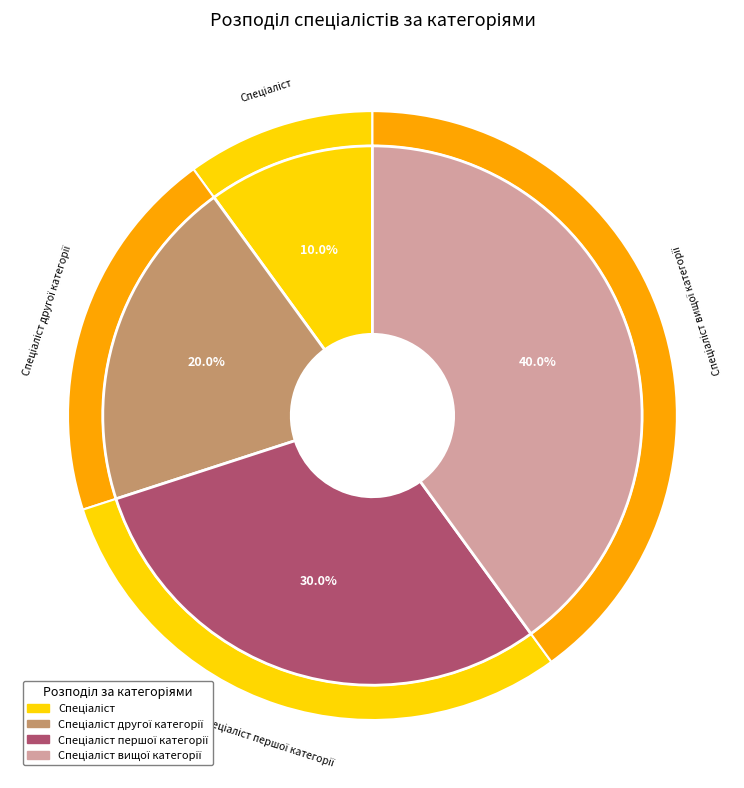

What is the largest slice in the pie chart?

Спеціаліст вищої категорії